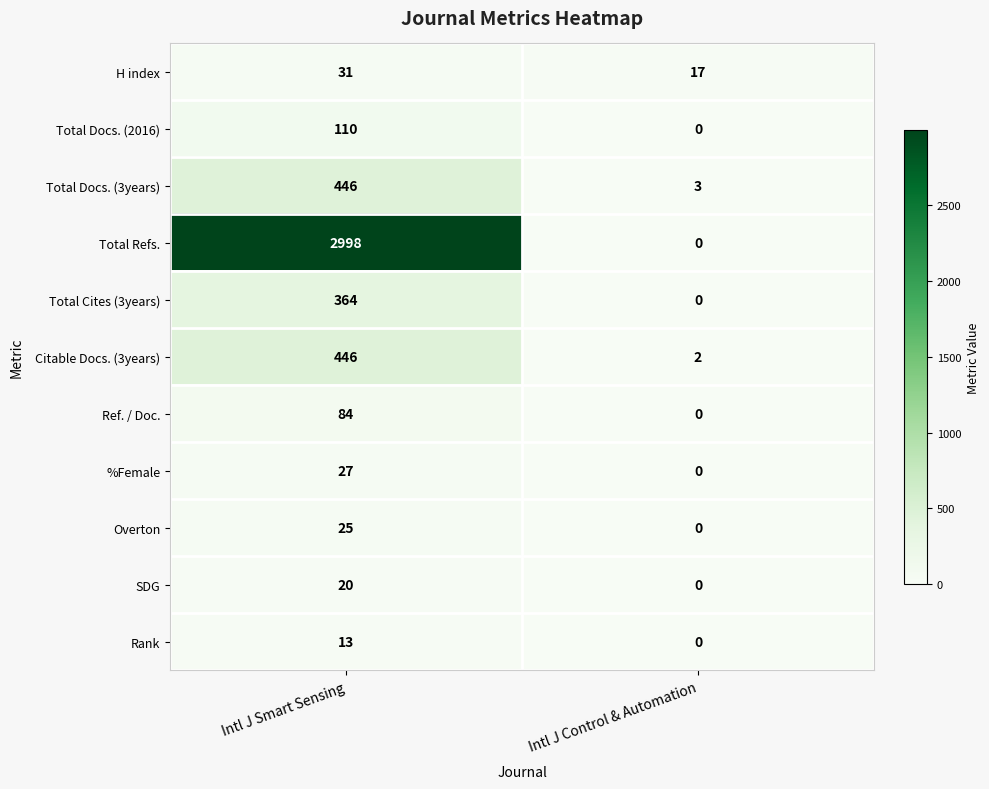

What value does the Rank series have at Intl J Smart Sensing?

13